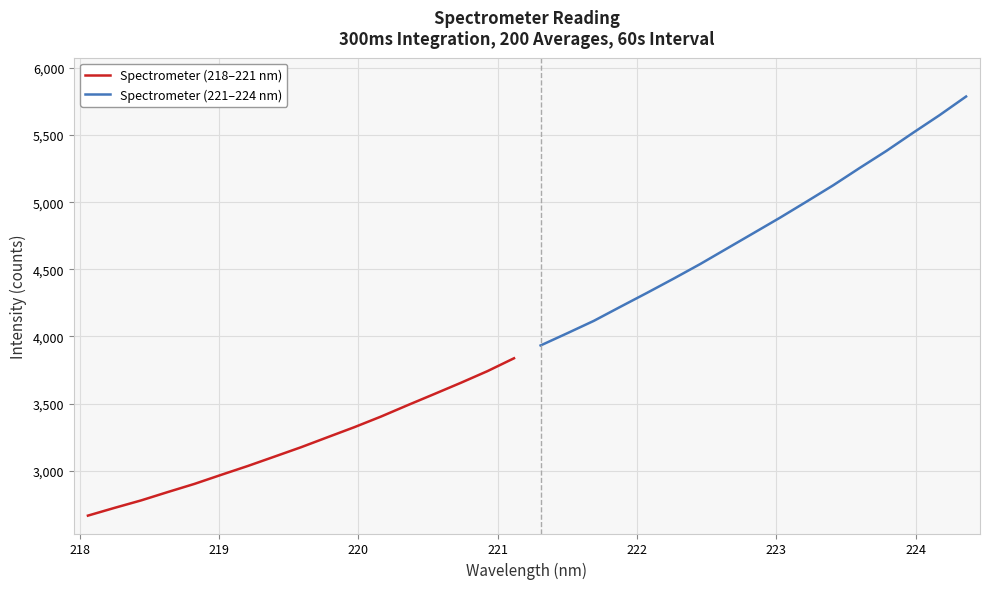

How many distinct data groups are displayed?

2